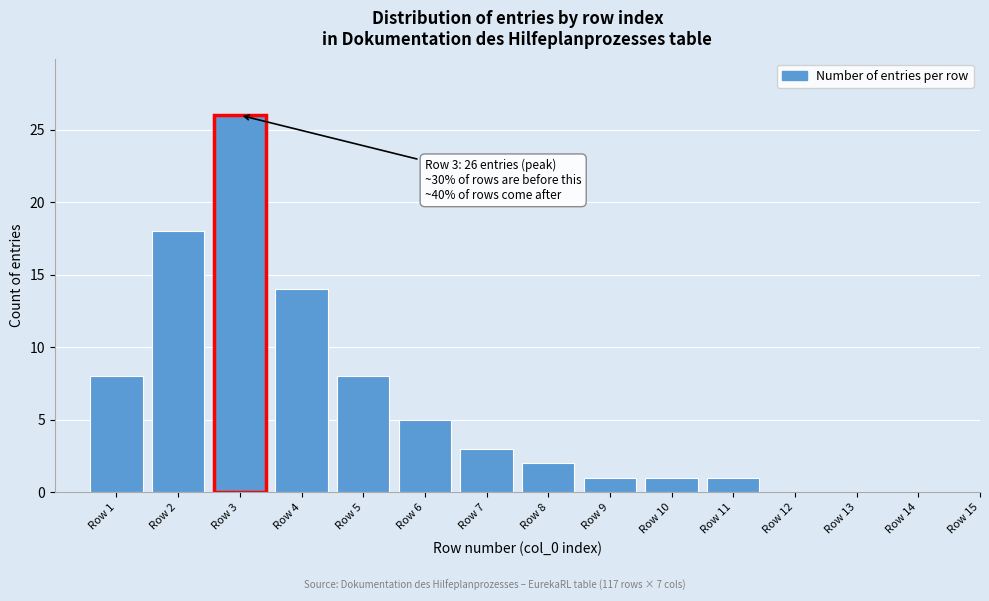

Reading right to left, what are all the values shown in this chart?

Row 15=0	Row 14=0	Row 13=0	Row 12=0	Row 11=1	Row 10=1	Row 9=1	Row 8=2	Row 7=3	Row 6=5	Row 5=8	Row 4=14	Row 3=26	Row 2=18	Row 1=8